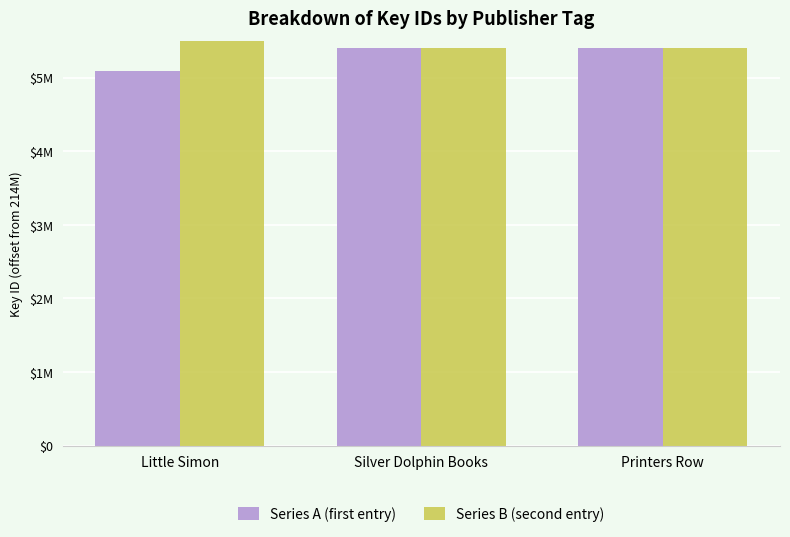

List the series in order of their overall mean, highest first.

Series B (second entry), Series A (first entry)